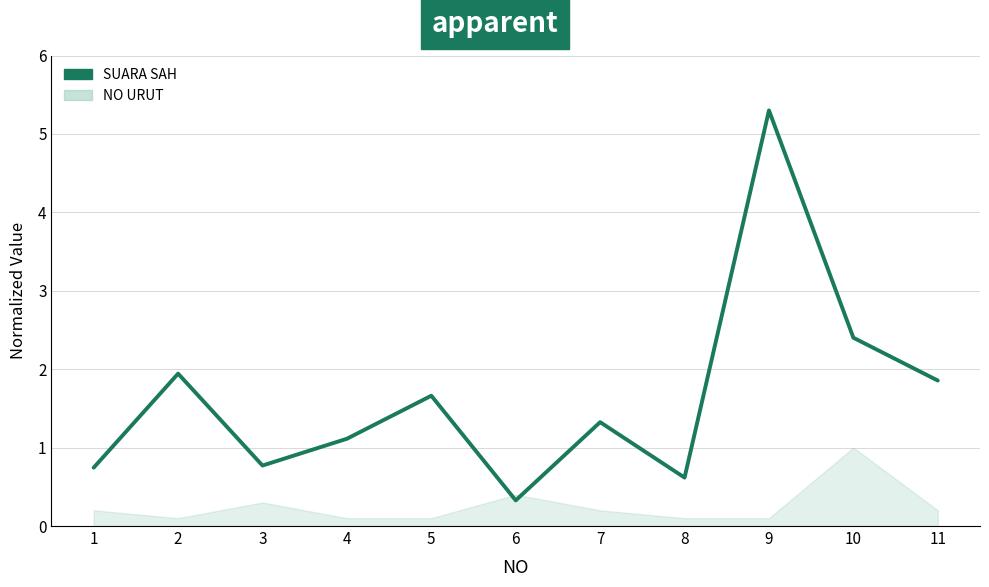

What is the difference between the values at 7 and 11?

0.5